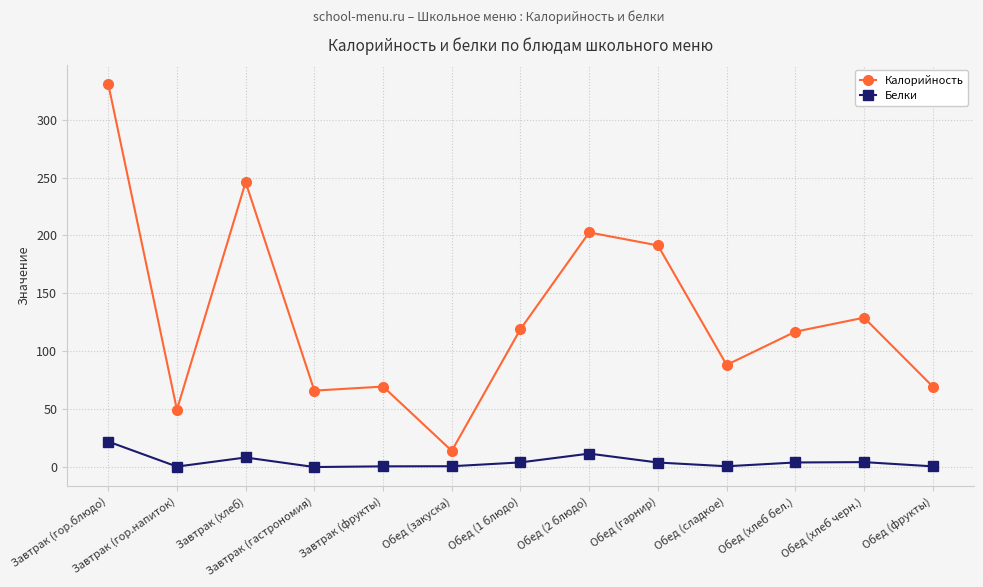

What is the average value of the Калорийность series?

130.2